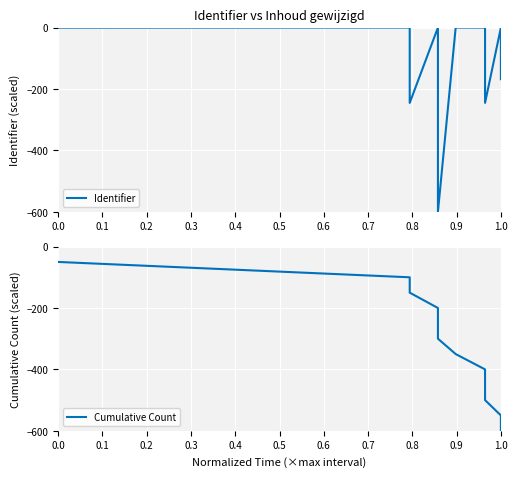

In Identifier, how many points are lower than both neighbors (excluding endpoints)?

3